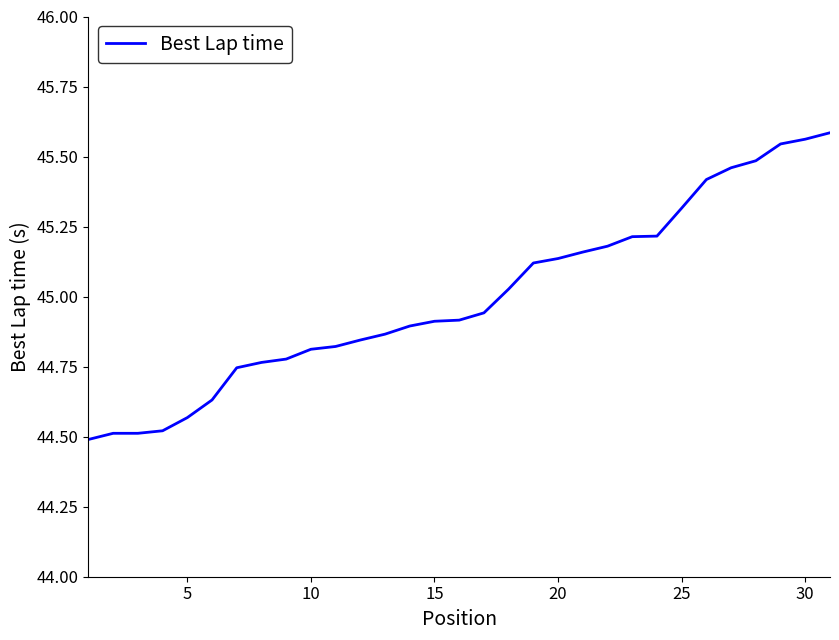

What is the difference between the maximum and minimum values?

1.1